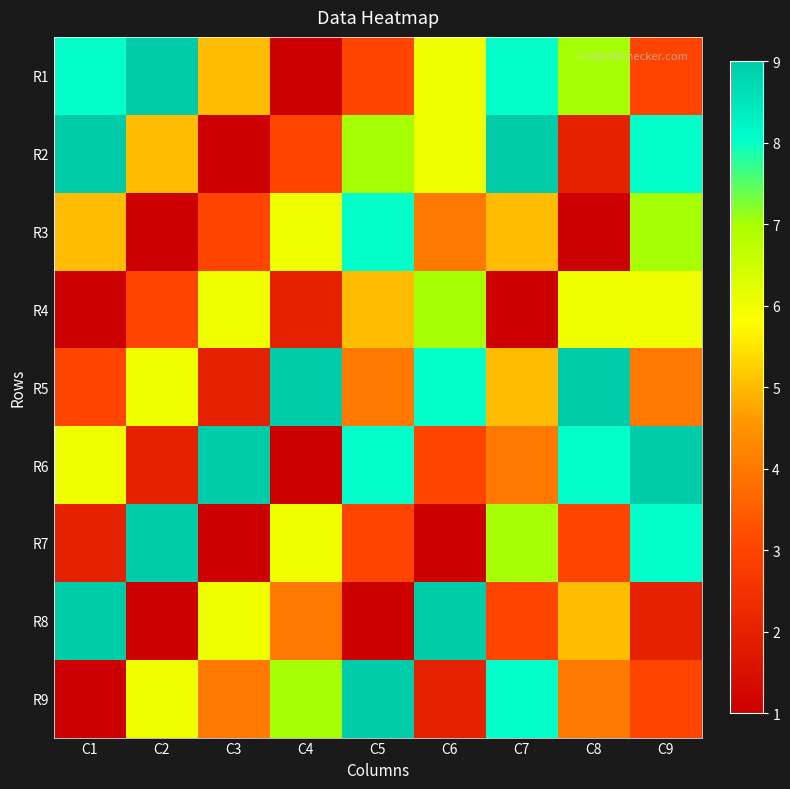

At which category is the sum across all series the highest?

C7